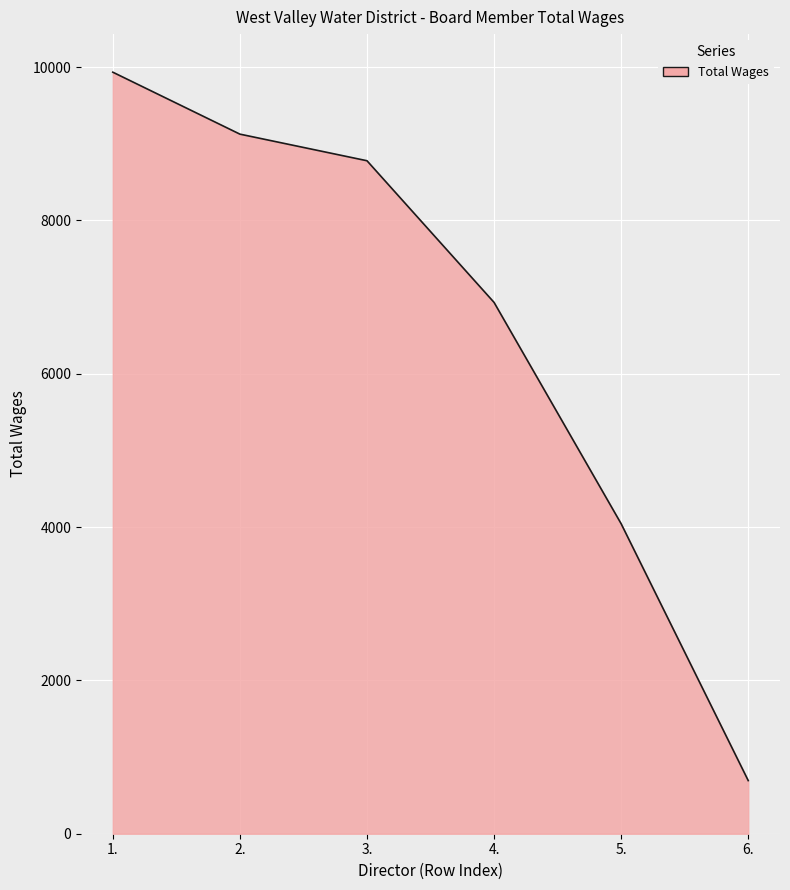

List the labels in order of value, largest first.

1., 2., 3., 4., 5., 6.